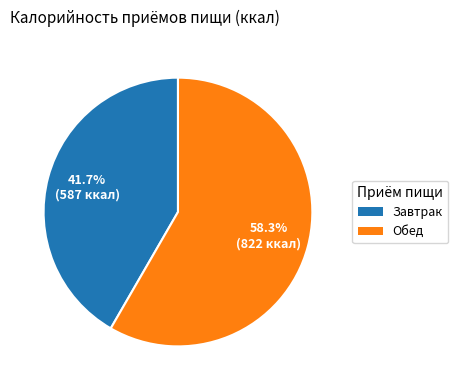

Which has a higher value, Завтрак or Обед?

Обед